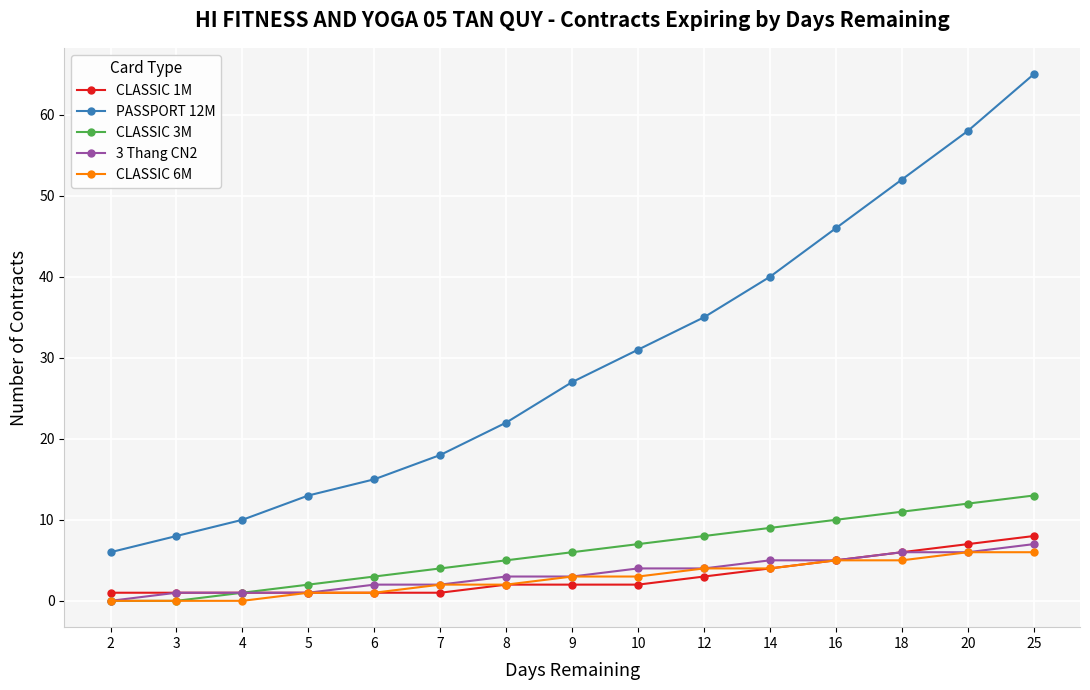

True or false: CLASSIC 1M and PASSPORT 12M intersect in this chart.

False